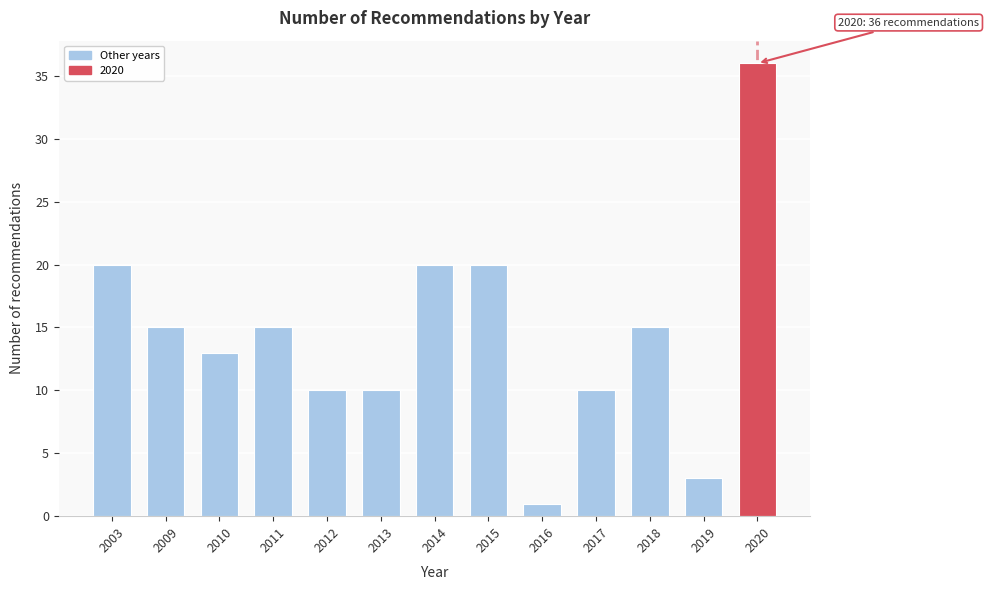

Reading right to left, what are all the values shown in this chart?

2020=36	2019=3	2018=15	2017=10	2016=1	2015=20	2014=20	2013=10	2012=10	2011=15	2010=13	2009=15	2003=20